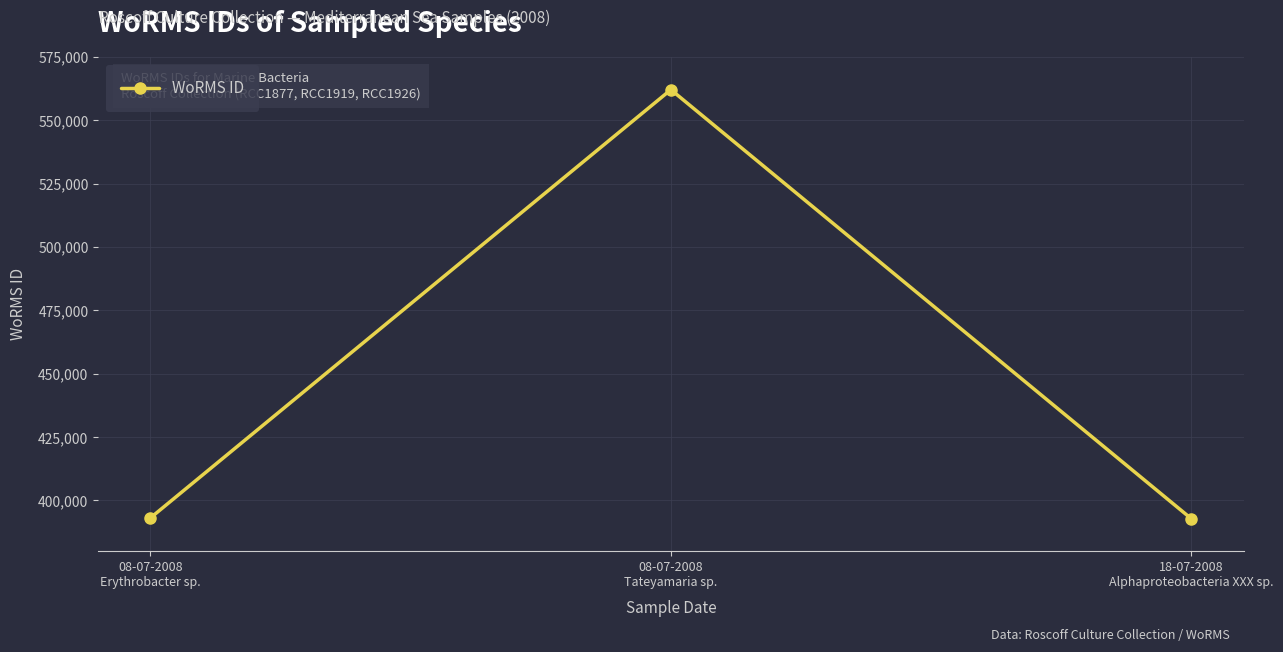

What is the value of the 3rd point from the left?

392750